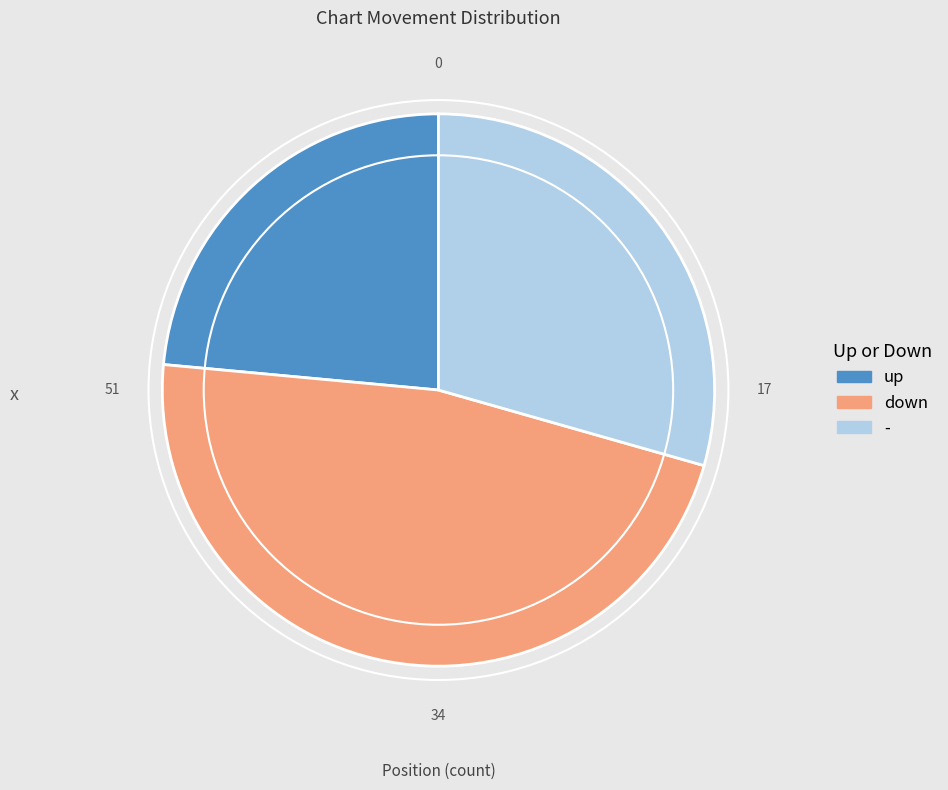

Rank the categories by value from lowest to highest.

up, -, down